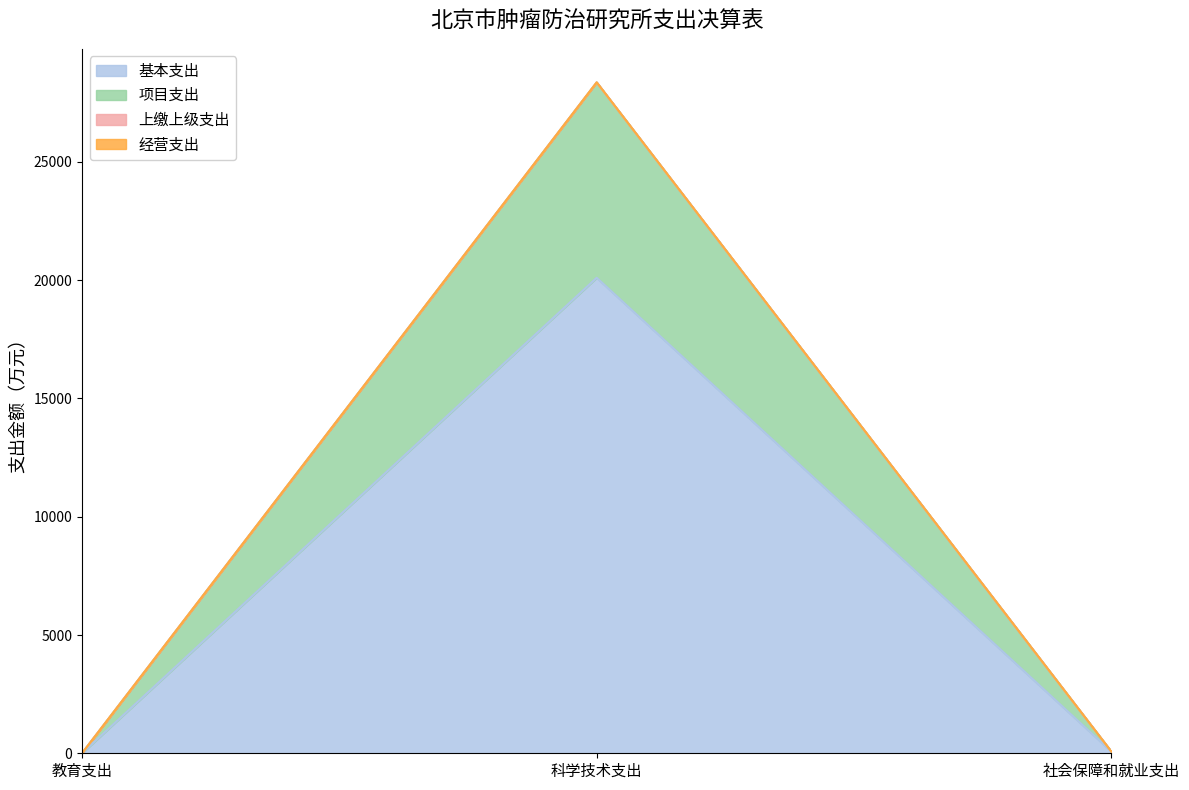

Does the chart display data point markers on the line(s)?

No